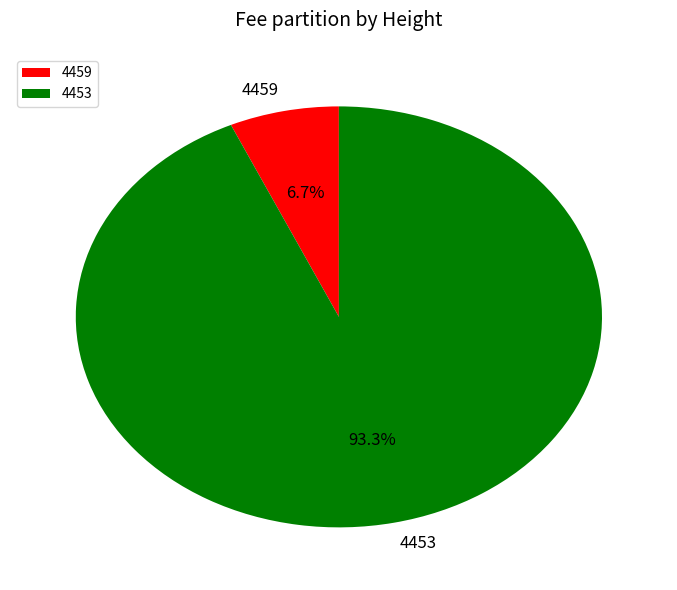

Does 4459 account for over 50% of the chart?

No